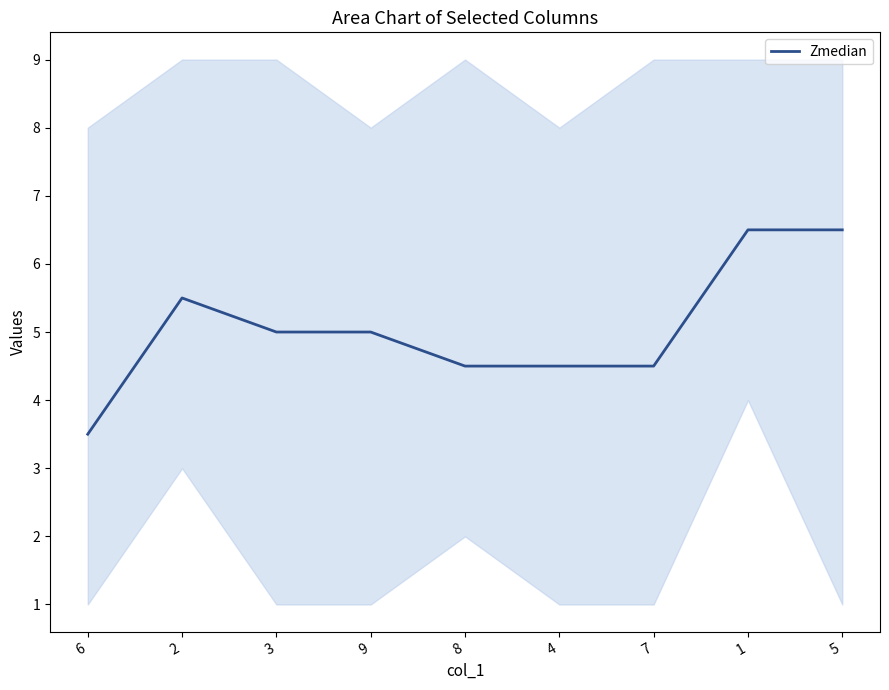

Does the chart have visible grid lines?

No